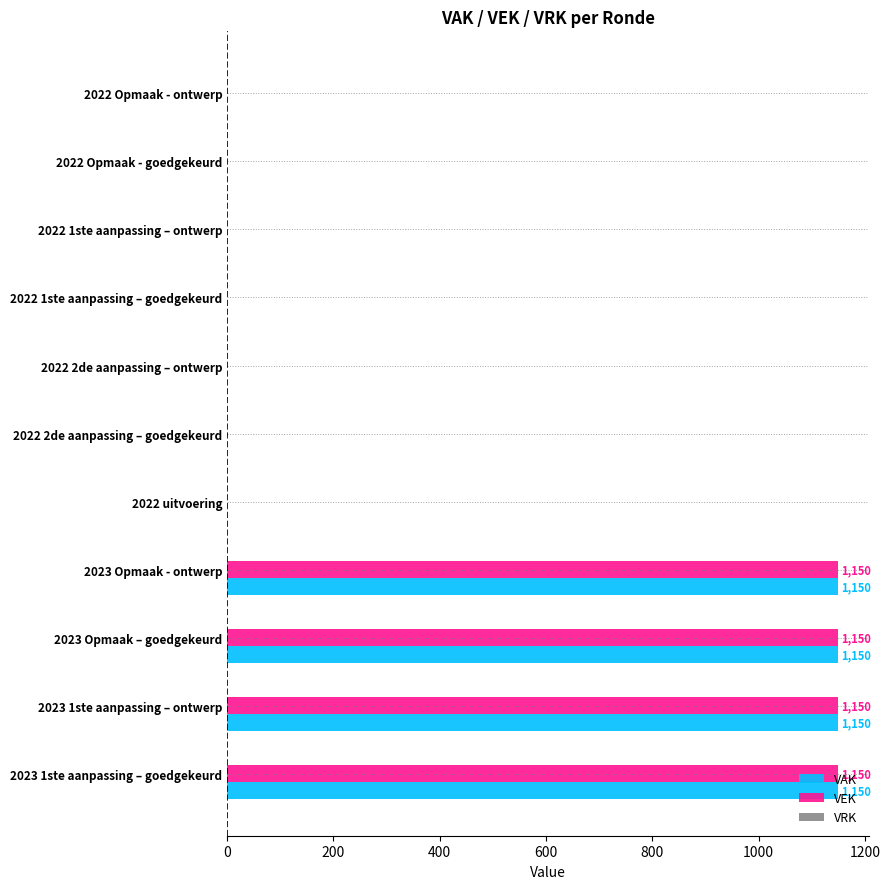

True or false: VEK has a value of 0 at 2022 Opmaak - ontwerp.

True